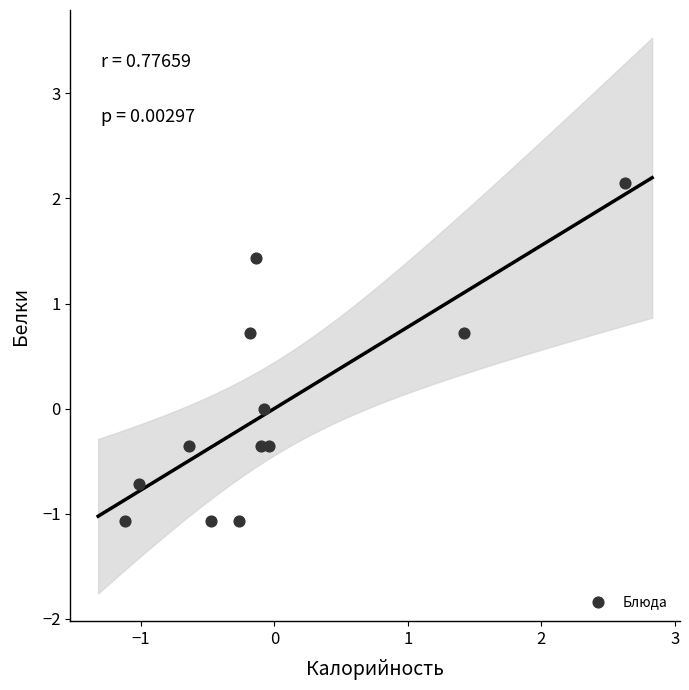

What is the range of Y values (max minus min)?

3.2